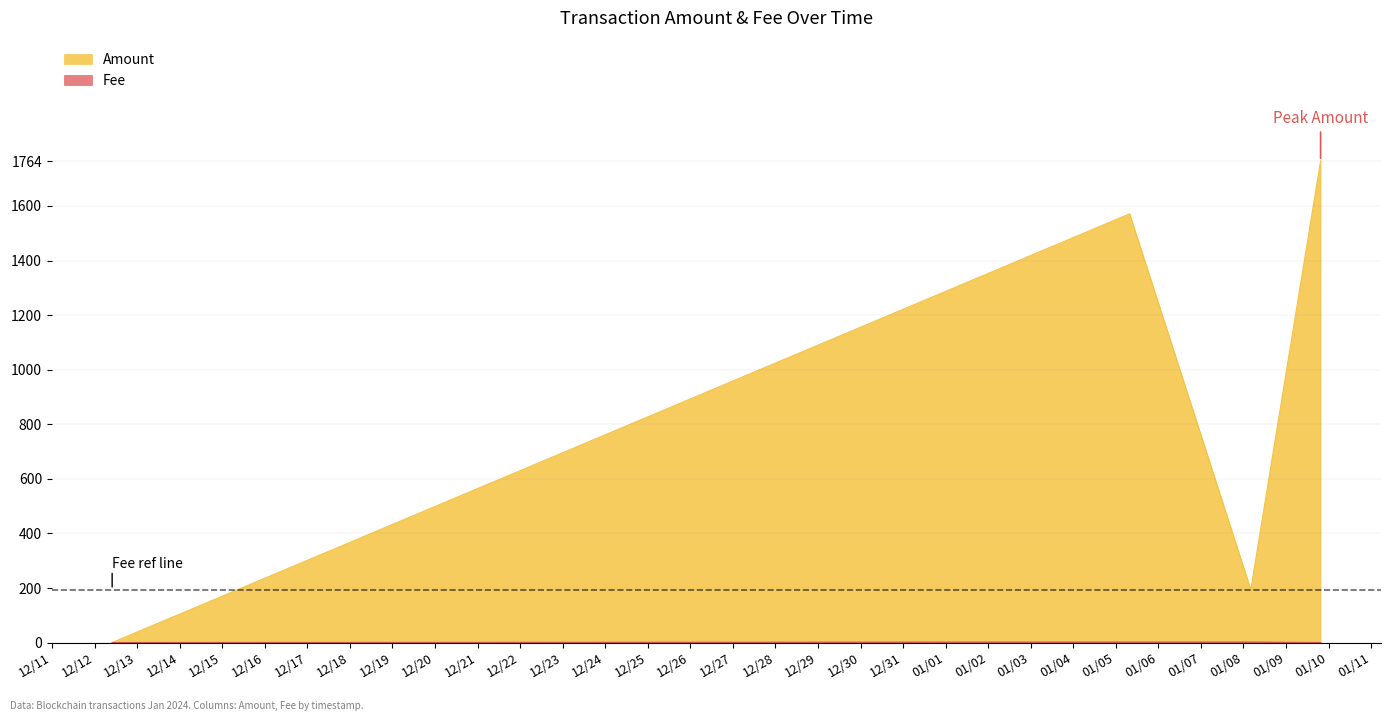

Count the number of data series in this chart.

2